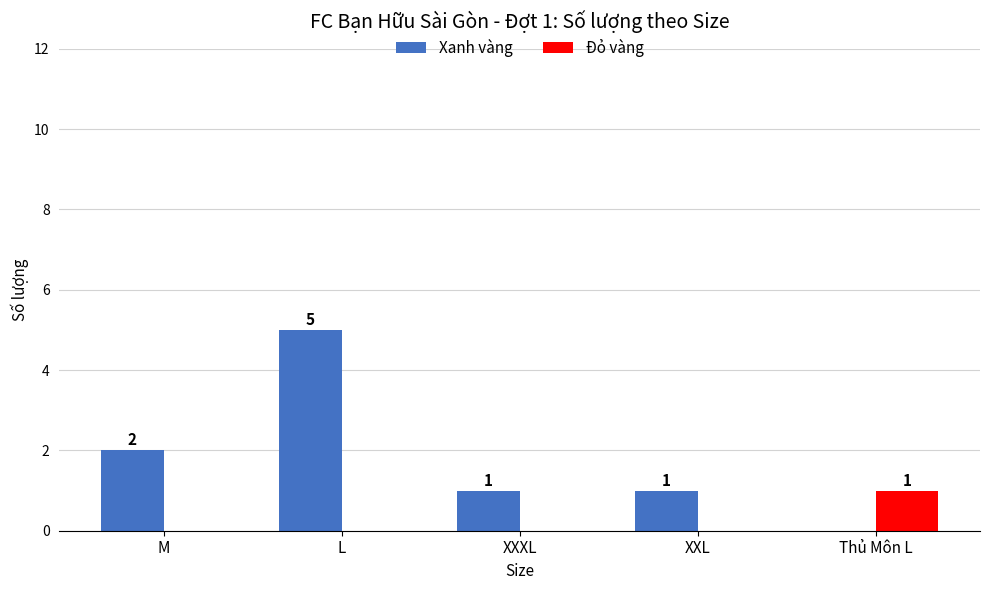

How many groups of bars are there?

5